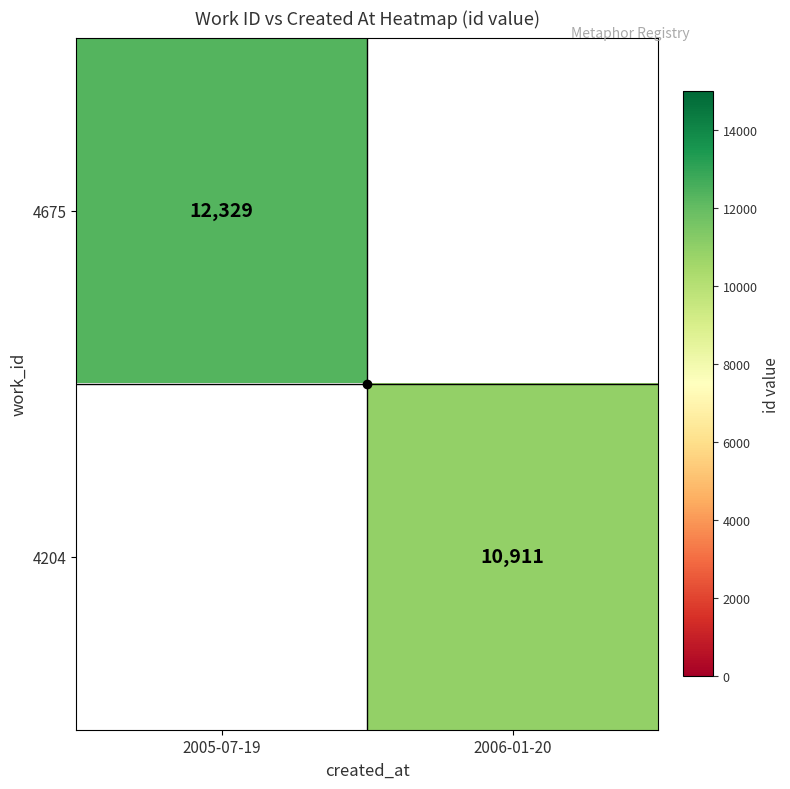

Is the value of 4204 at 2006-01-20 greater than the value of 4675 at 2005-07-19?

No